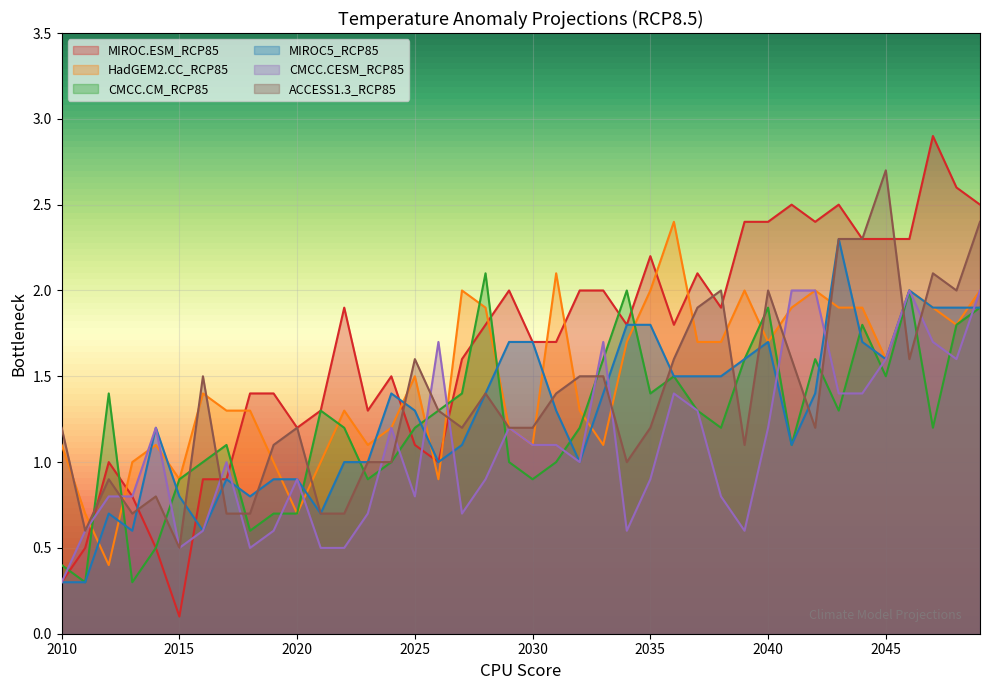

Which series has the widest spread of values?

MIROC.ESM_RCP85